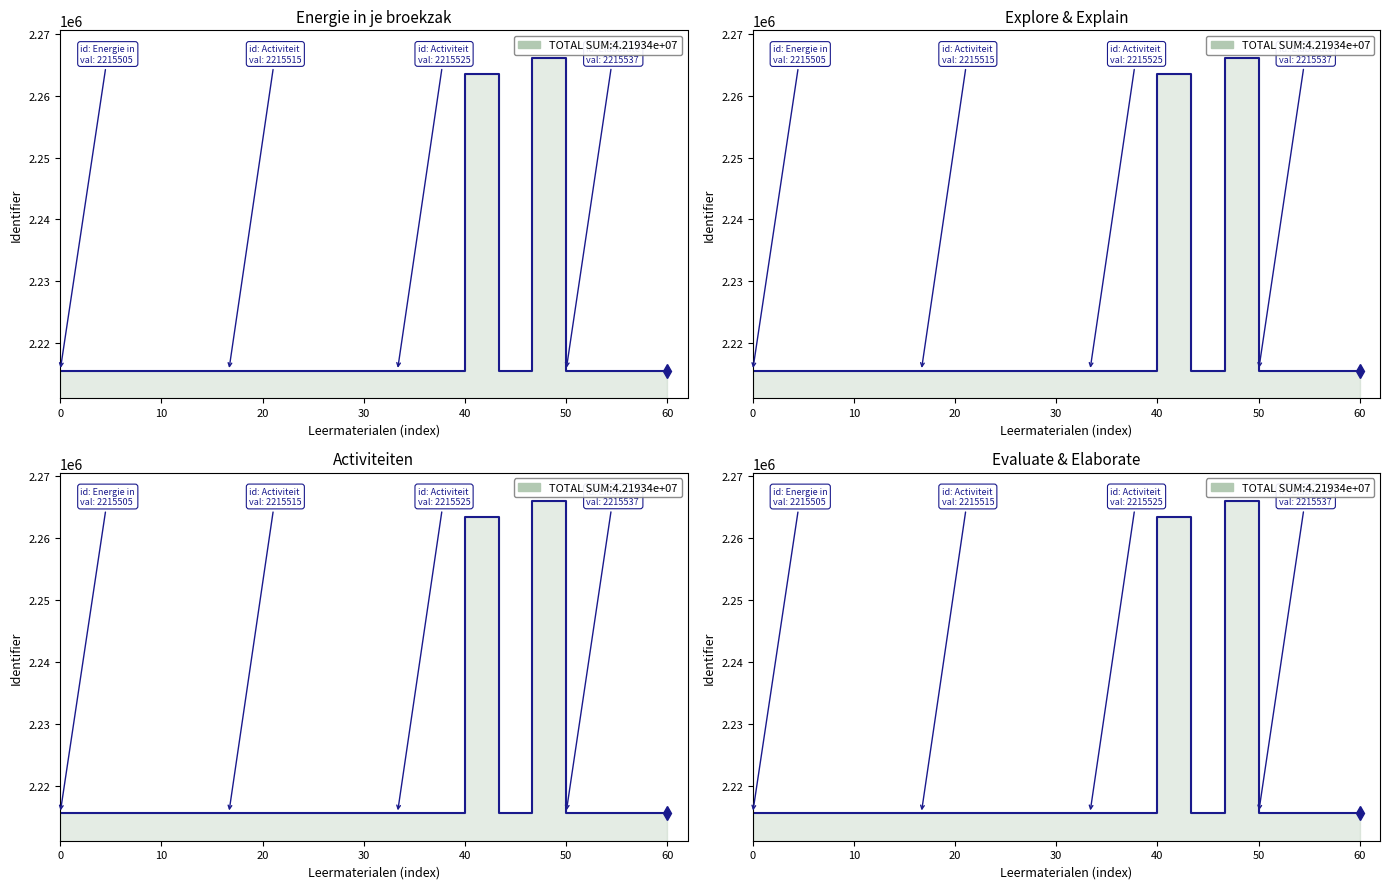

What is the sum of all values?

42193445